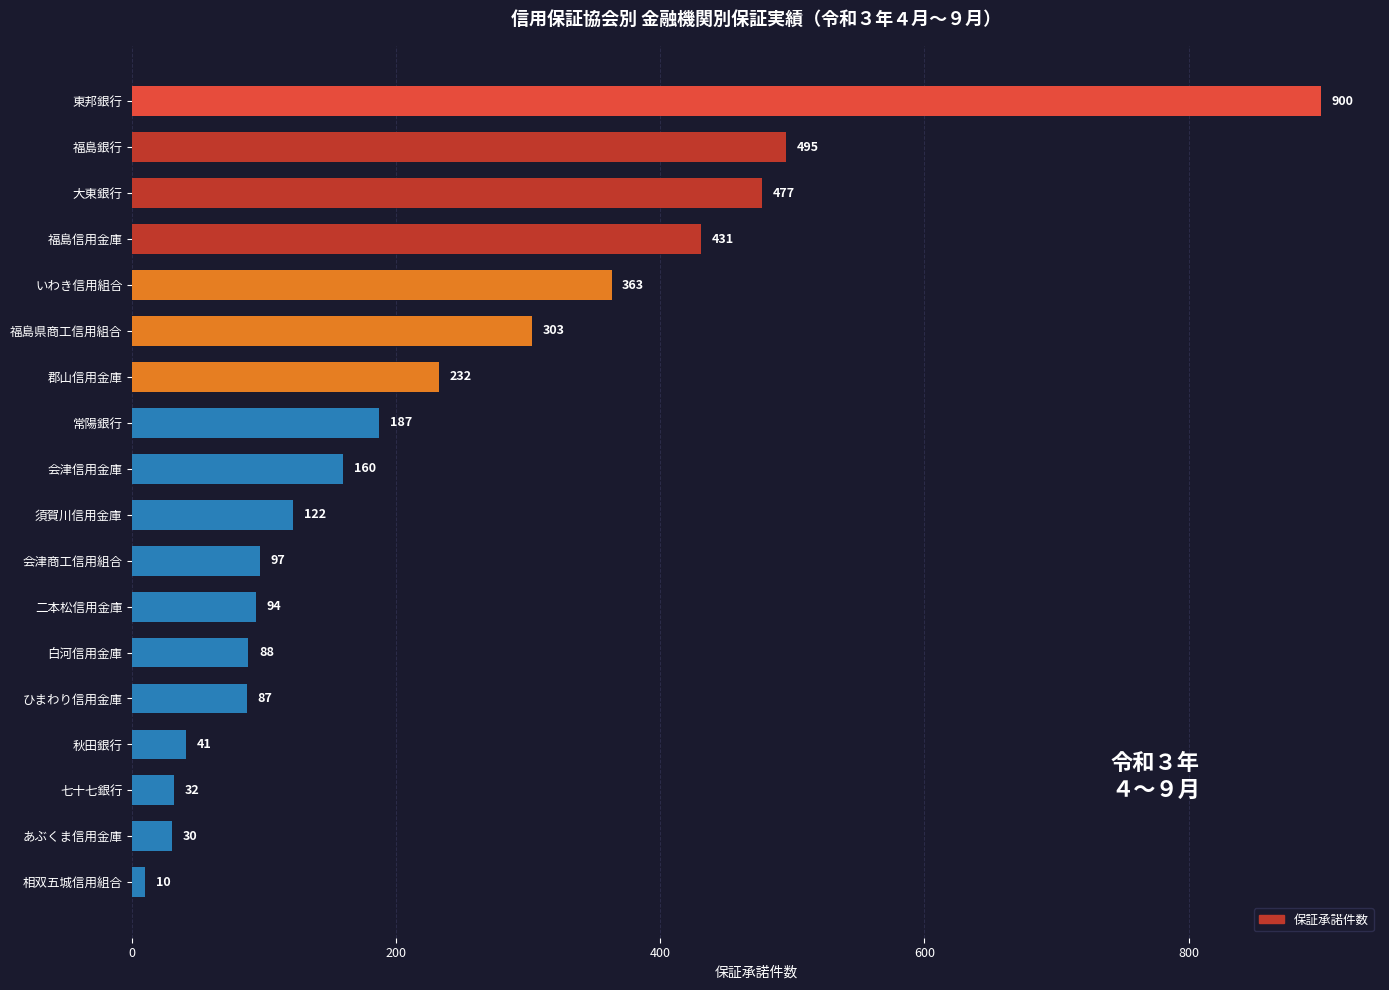

Which has a higher value, 須賀川信用金庫 or 二本松信用金庫?

須賀川信用金庫